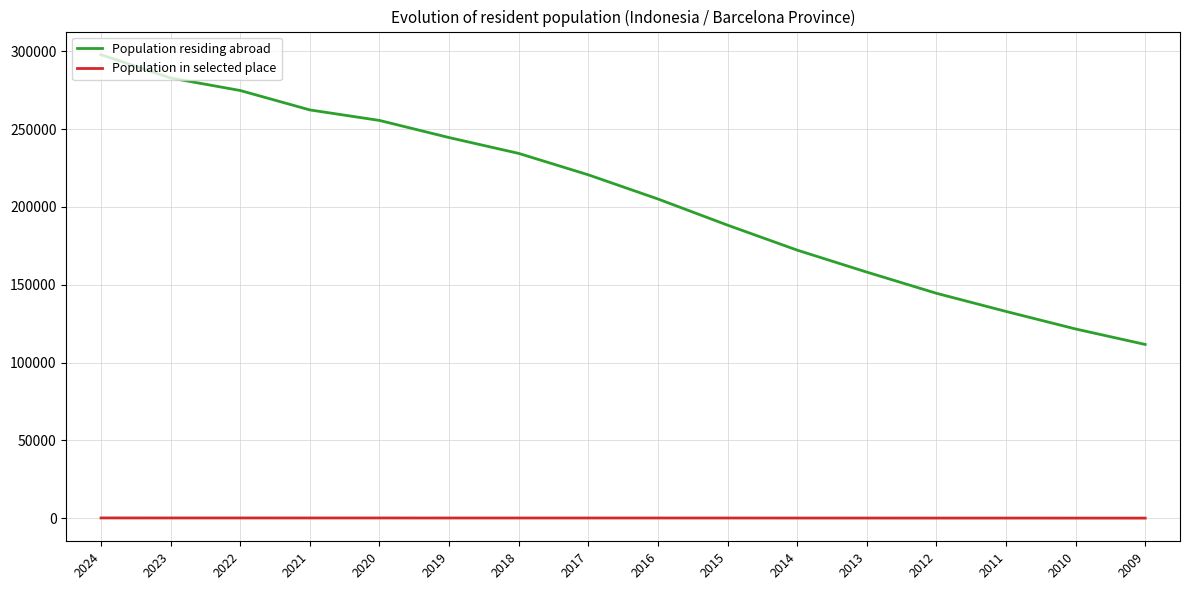

What is the minimum value for Population residing abroad?

111649